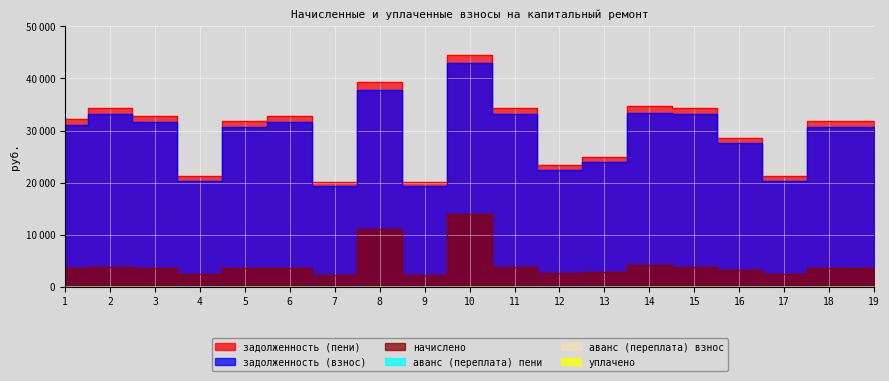

What is the difference between the highest and lowest values at 12?

20718.7